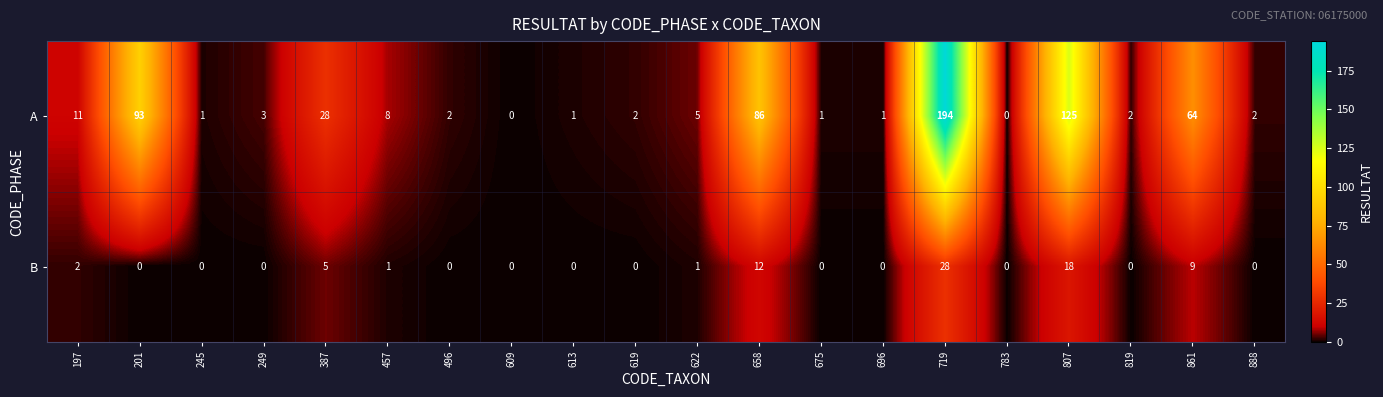

Which series has the widest spread of values?

A